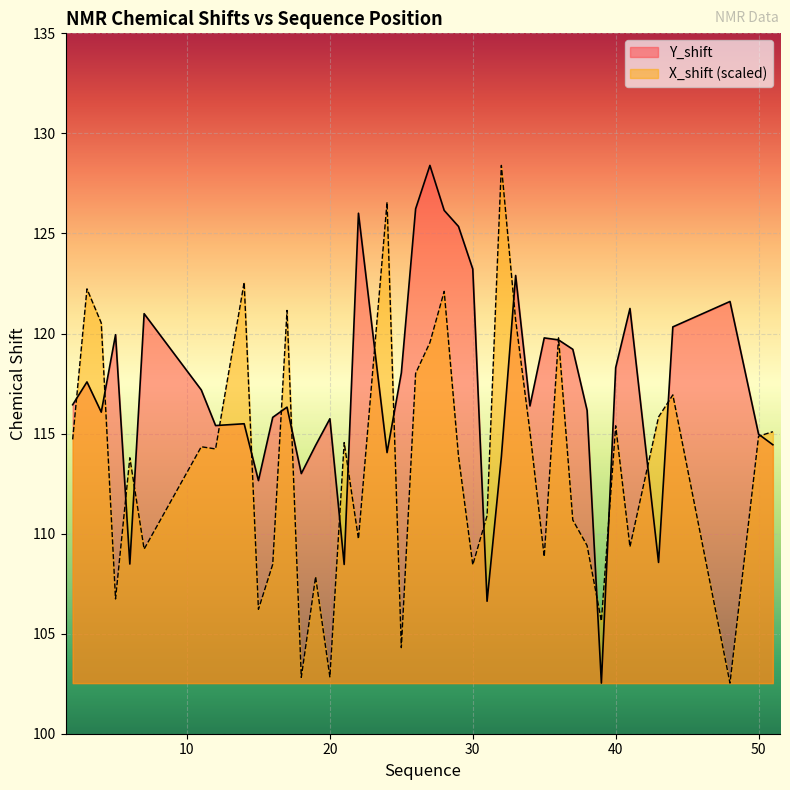

At how many categories does at least one series exceed 116?

27